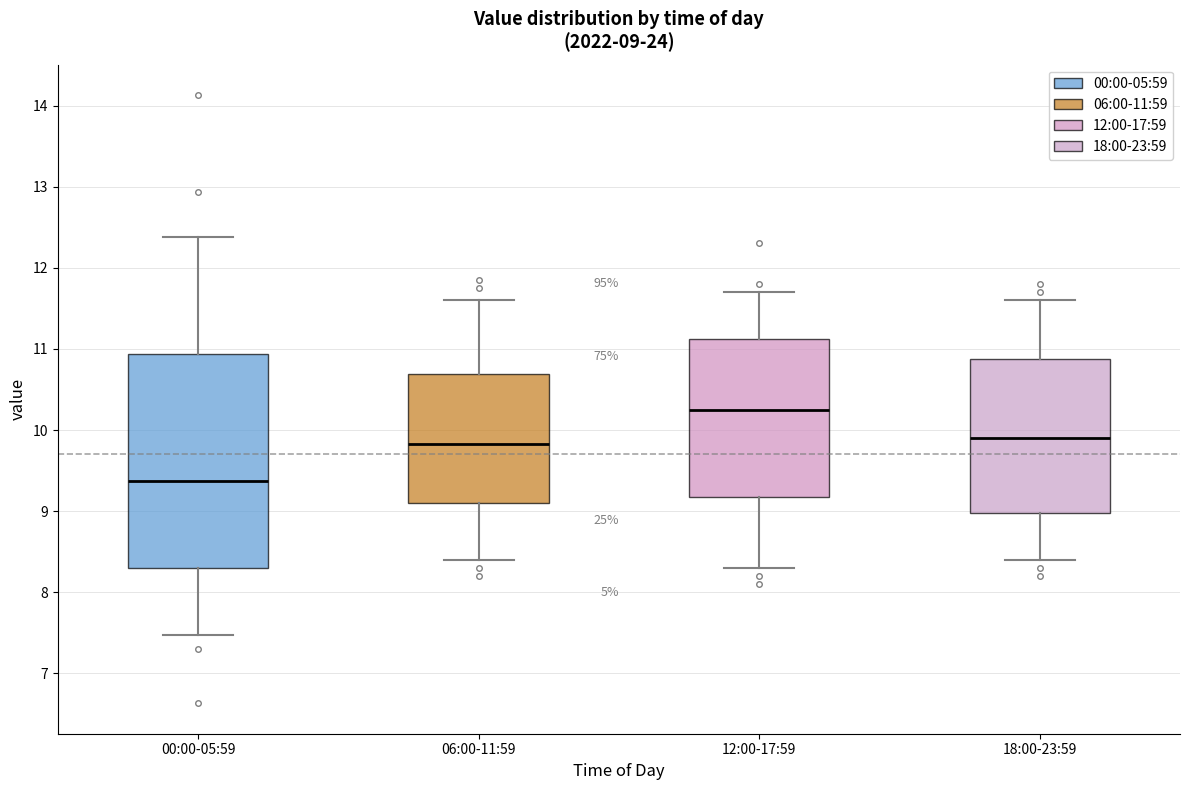

Comparing the boxes themselves (not the whiskers), which one is the tallest?

00:00-05:59